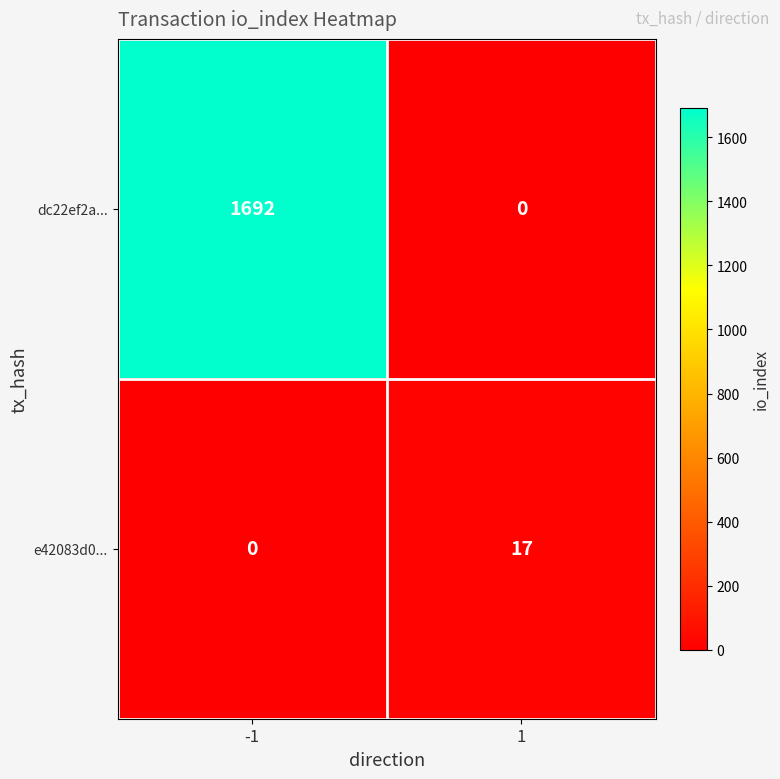

Which series has the largest total across all categories?

dc22ef2a...